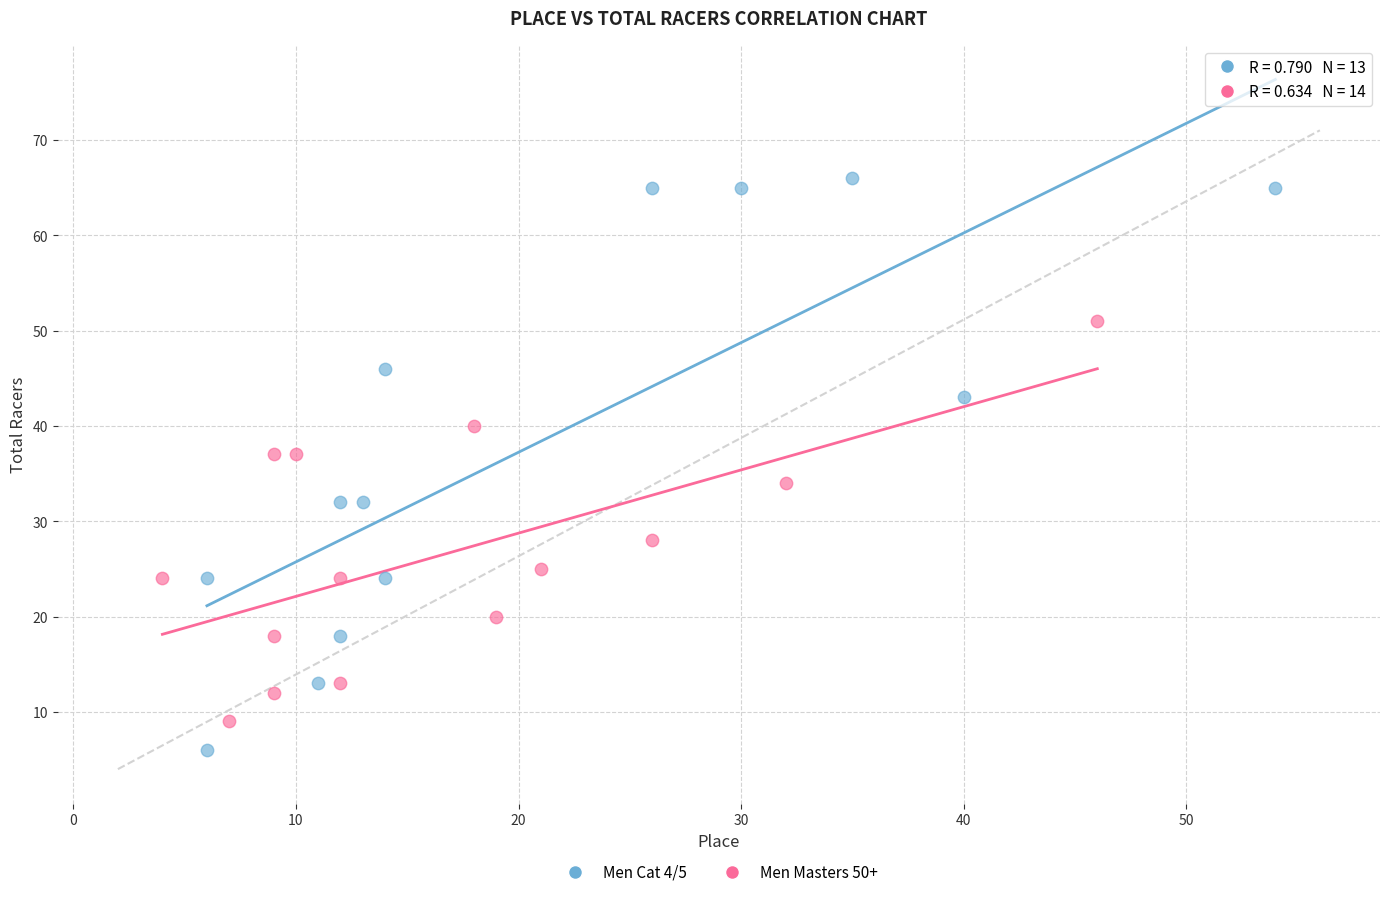

Which series has the largest Y range (max minus min)?

Men Cat 4/5